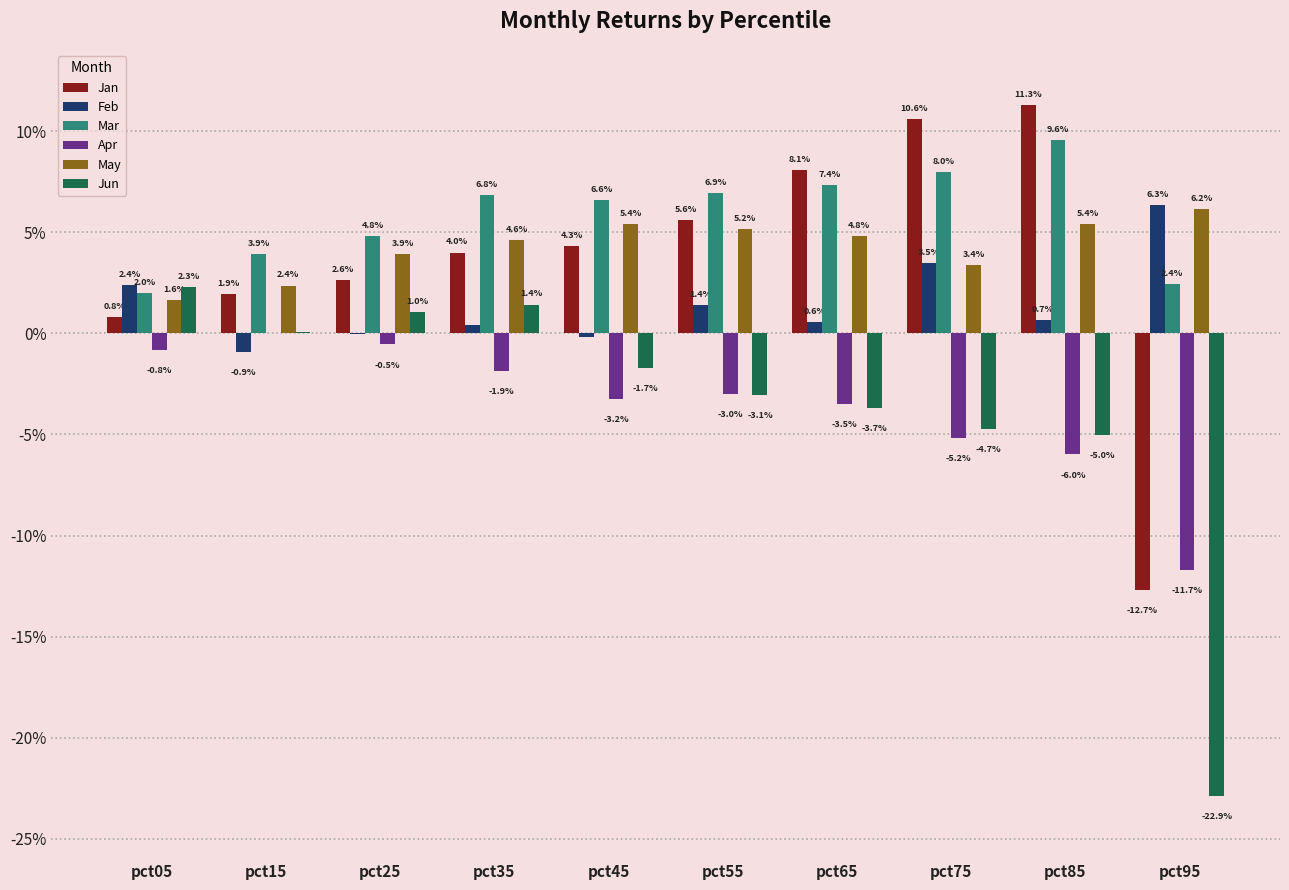

List the labels in order of Jun value, largest first.

pct05, pct35, pct25, pct15, pct45, pct55, pct65, pct75, pct85, pct95